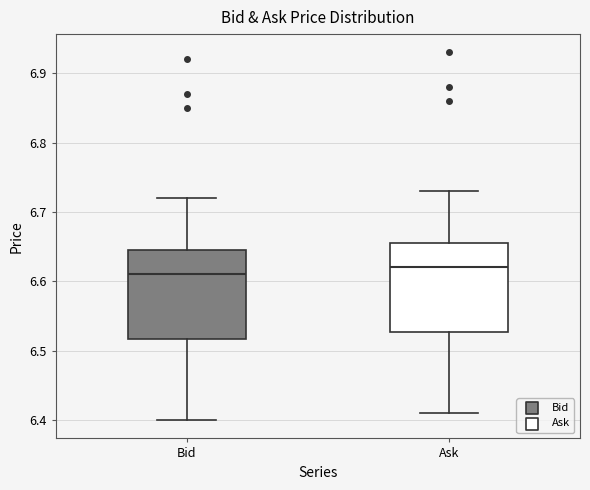

Reading left to right, read every box against the y-axis: the position of its median line, the range the box covers, and the ends of its whiskers. The values are not printed on the chart, so give them approximately, as read against the axis.

Bid: median 6.61, box 6.52 to 6.65, whiskers 6.40 to 6.72
Ask: median 6.62, box 6.53 to 6.66, whiskers 6.41 to 6.73